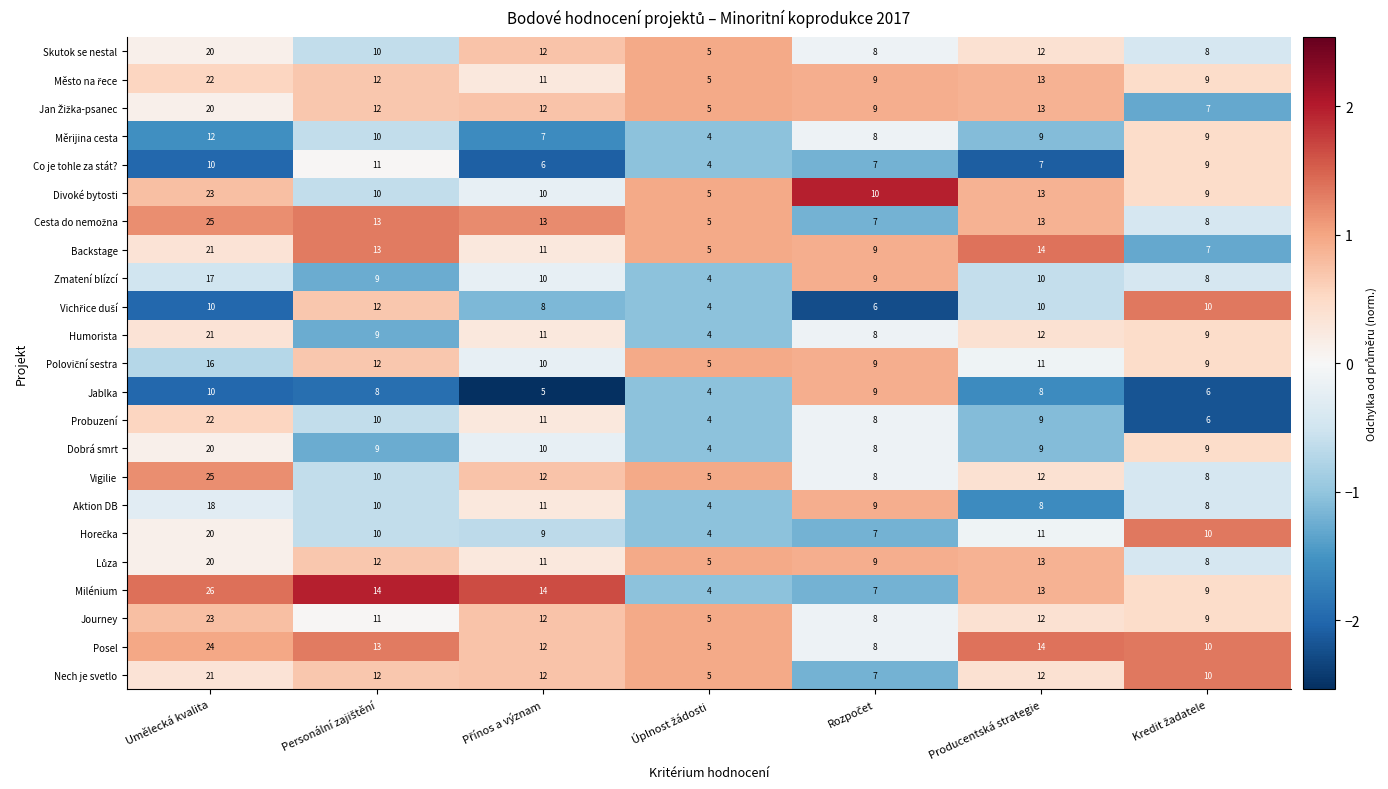

Which series has the widest spread of values?

Milénium